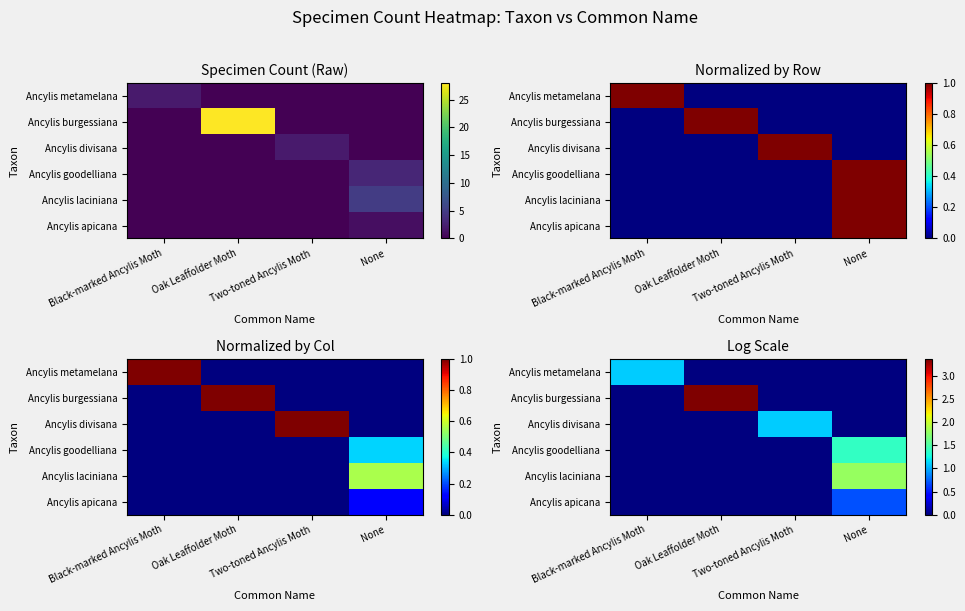

At which label does Ancylis goodelliana reach its peak?

None